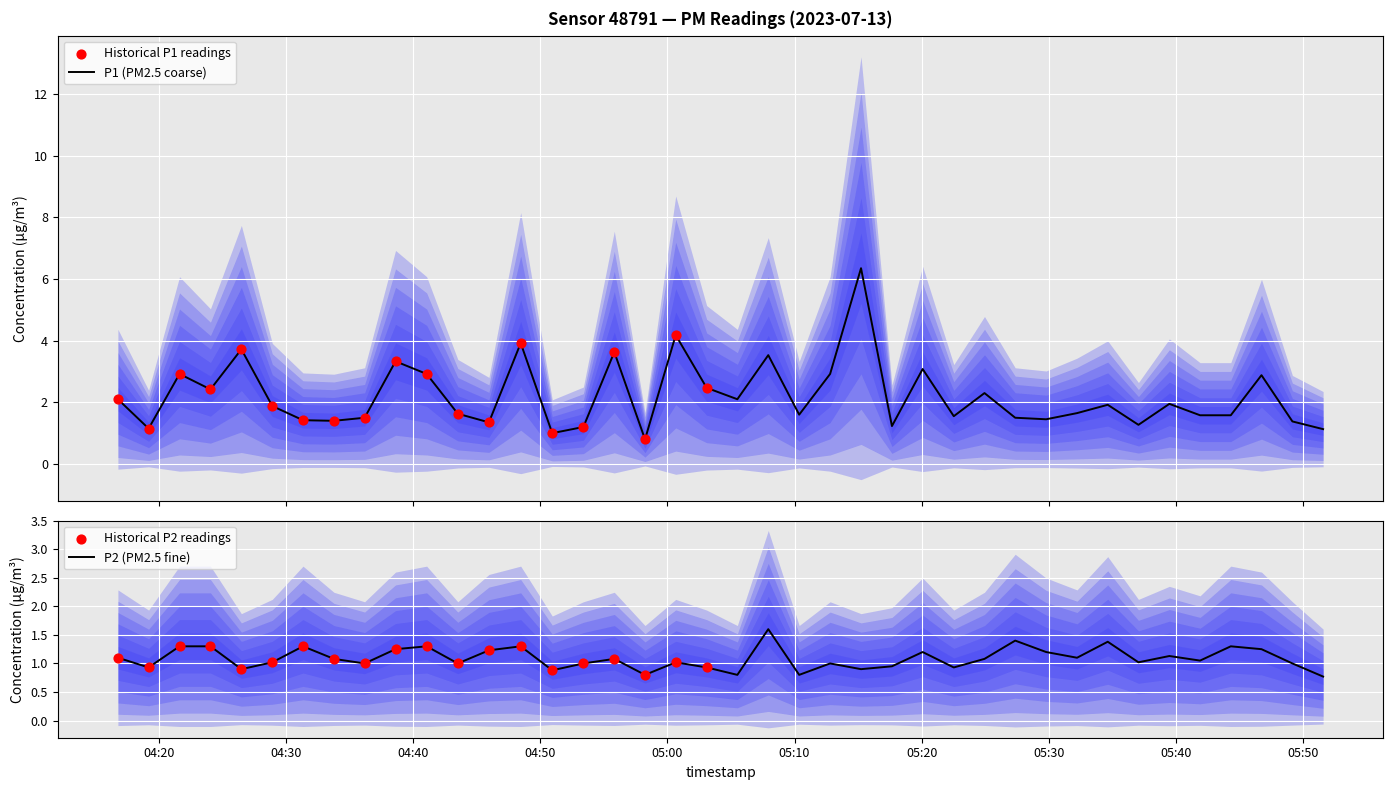

Which series has the largest total across all categories?

P1